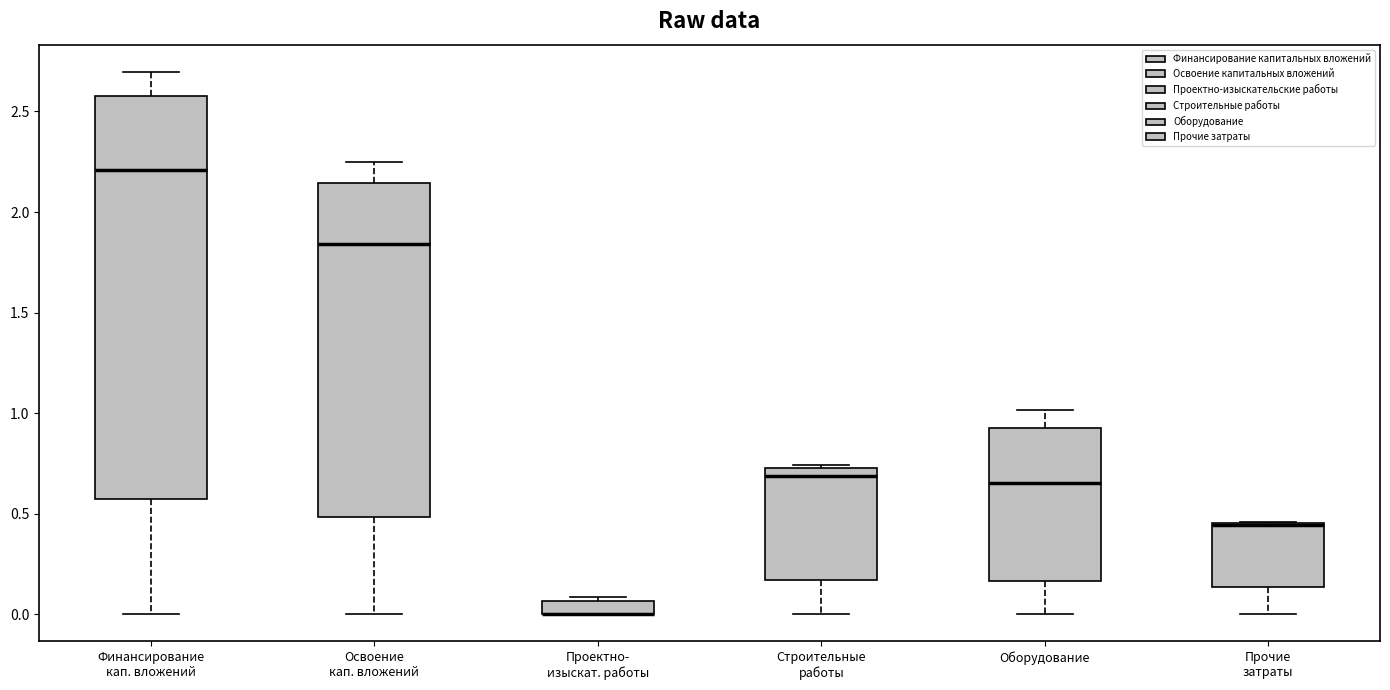

Where is the upper edge of the box for Проектно- изыскат. работы on the y-axis? The values are not printed on the chart, so give them approximately, as read against the axis.

0.05